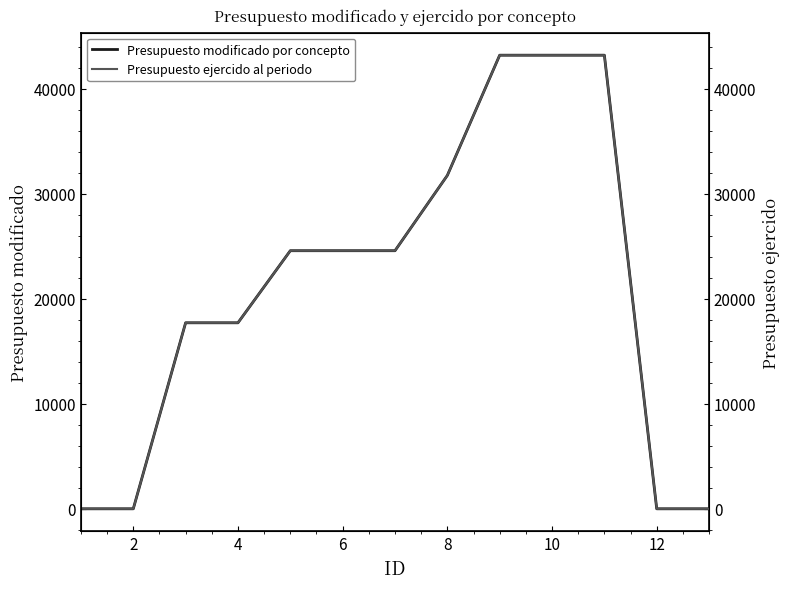

What is the average value of the Presupuesto ejercido al periodo series?

20810.3